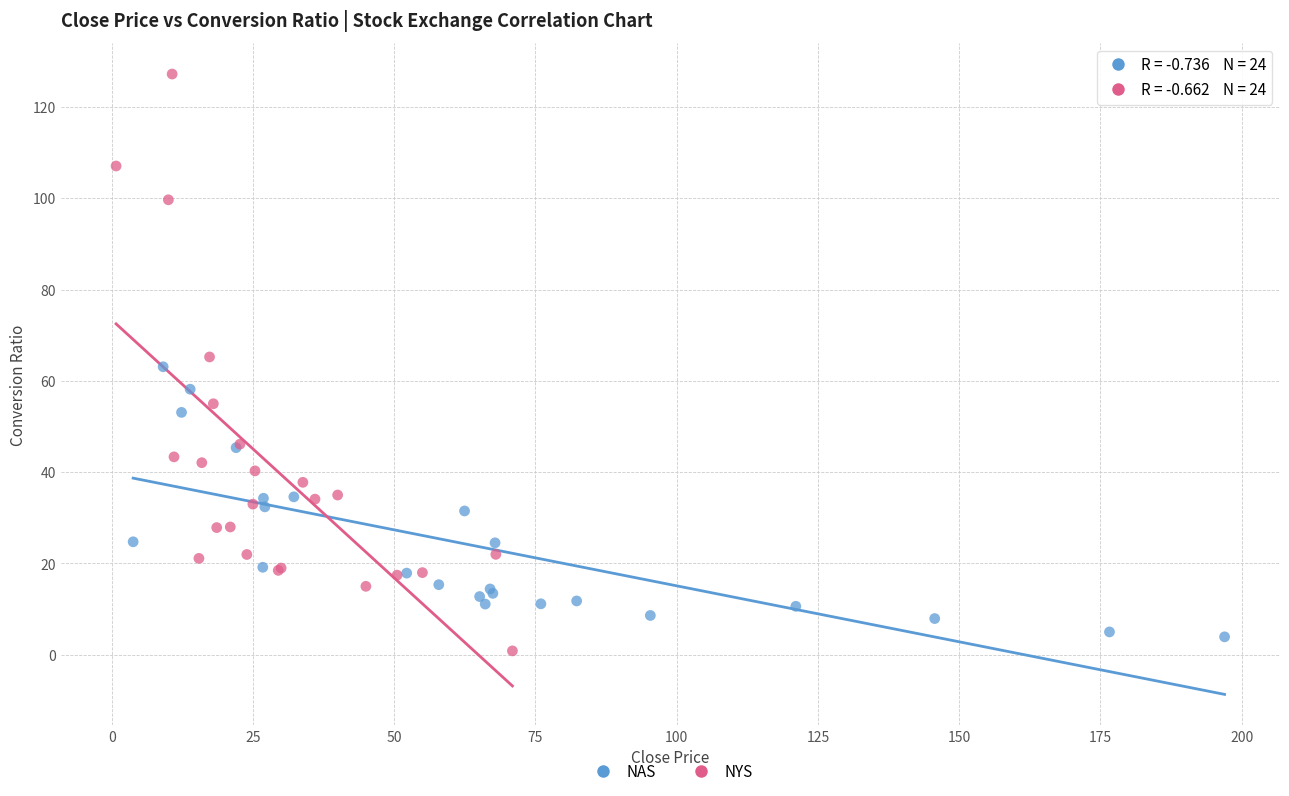

Which series contains the highest Y value?

NYS